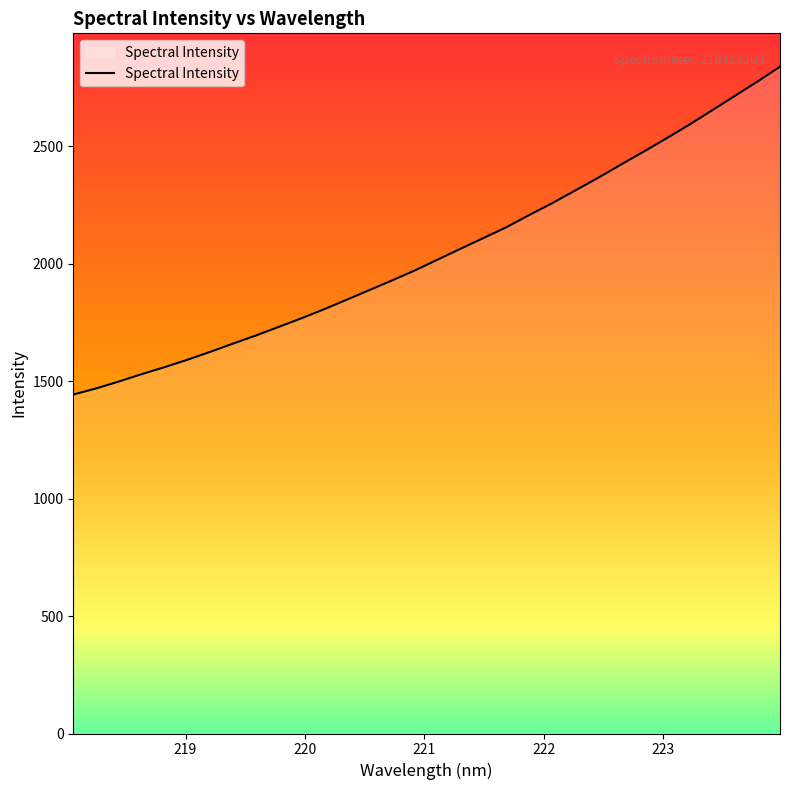

True or false: there are more than 2 points higher than both neighbors.

False